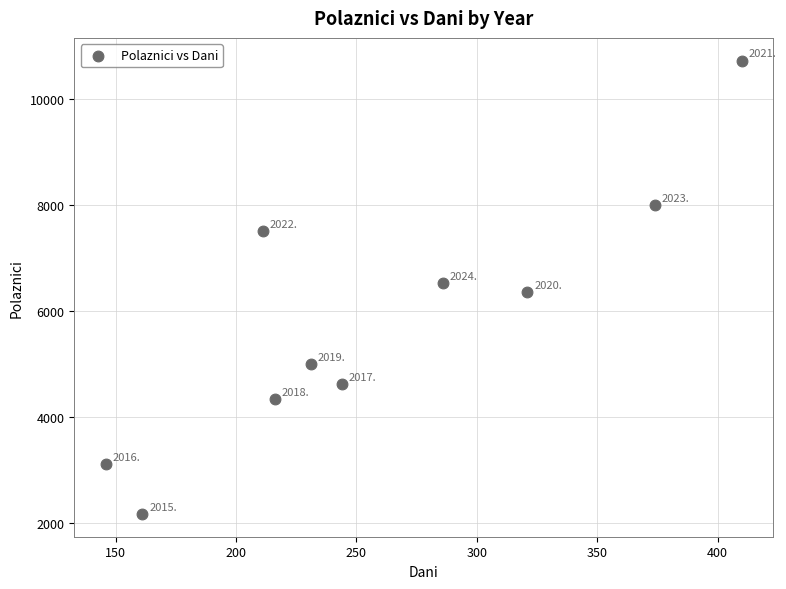

What Y value in the scatter plot is closest to 6446?

6522